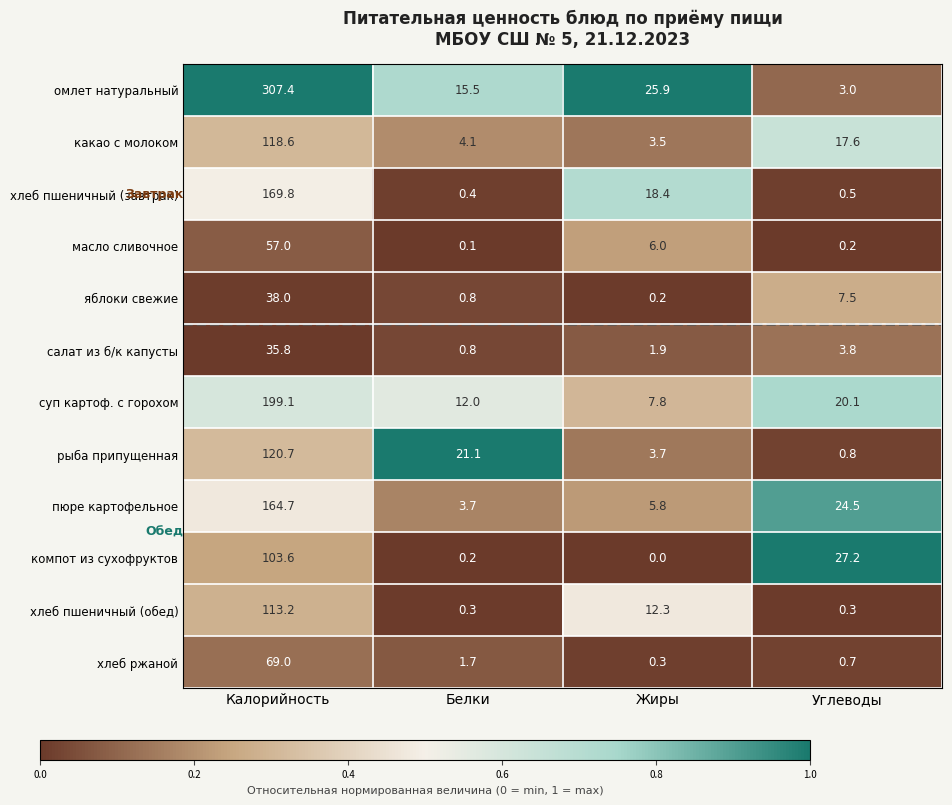

The value of пюре картофельное at Калорийность is 287.0. True or false?

False